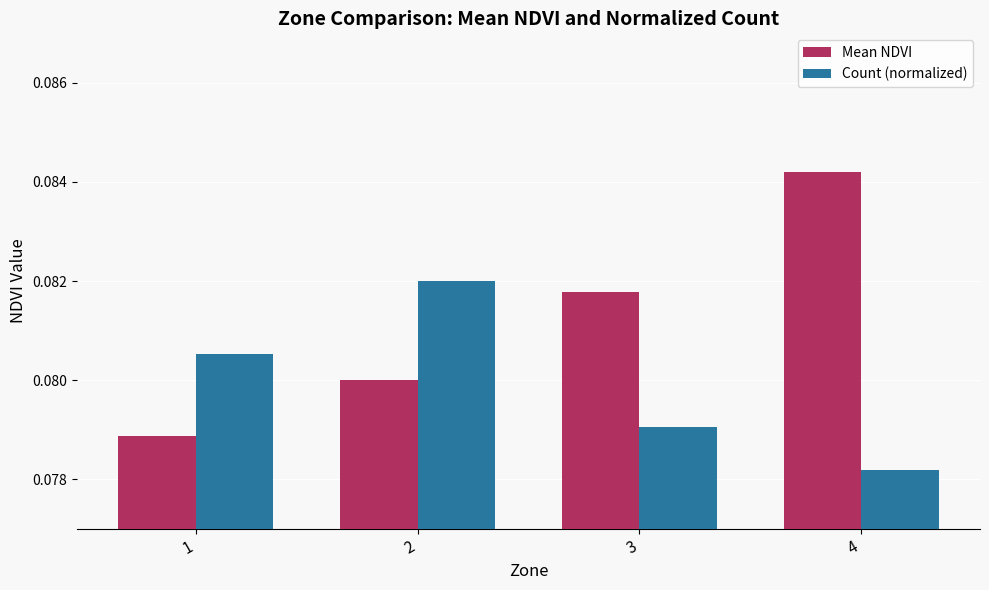

The value of Mean NDVI at 2 is 0.0. True or false?

False